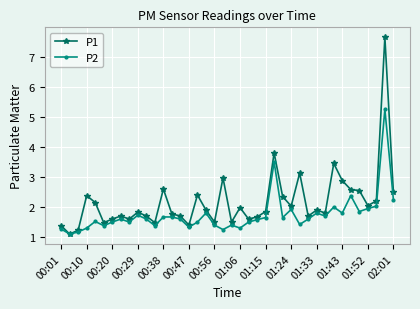

Which series has the widest spread of values?

P1